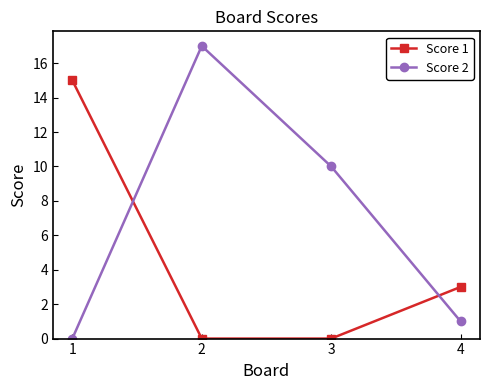

The Score 2 series shows 10 at 3. True or false?

True